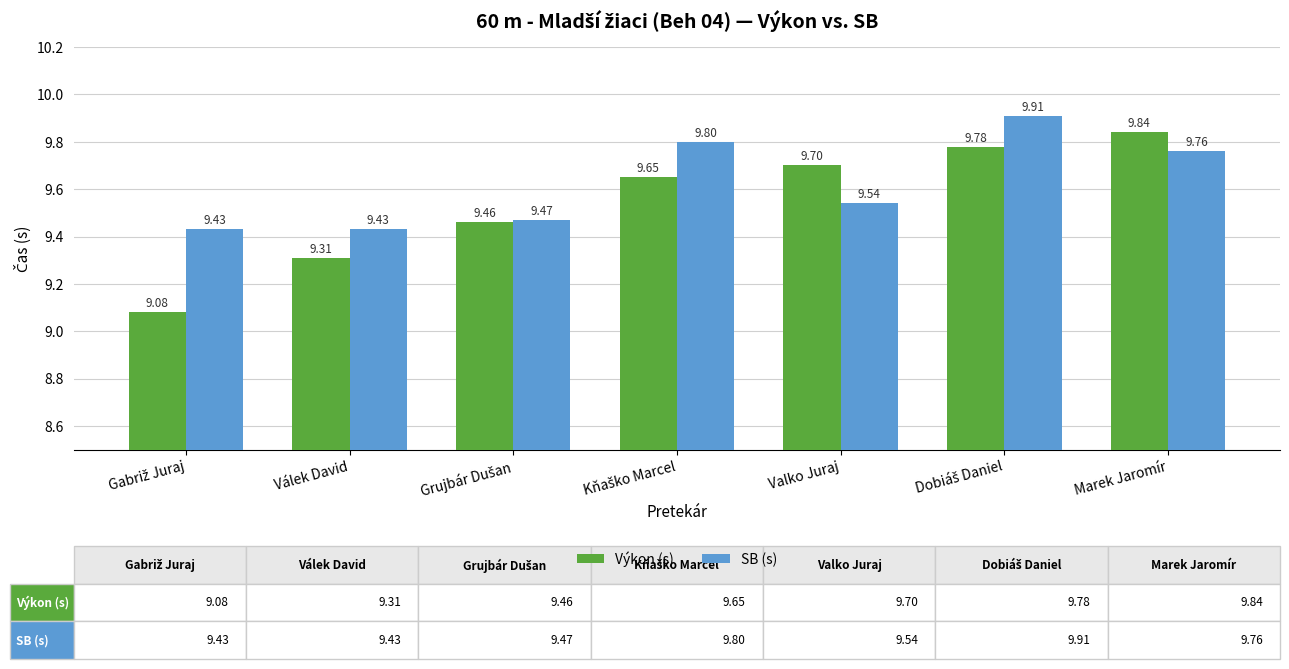

True or false: Výkon (s) has a value of 9.3 at Válek David.

True